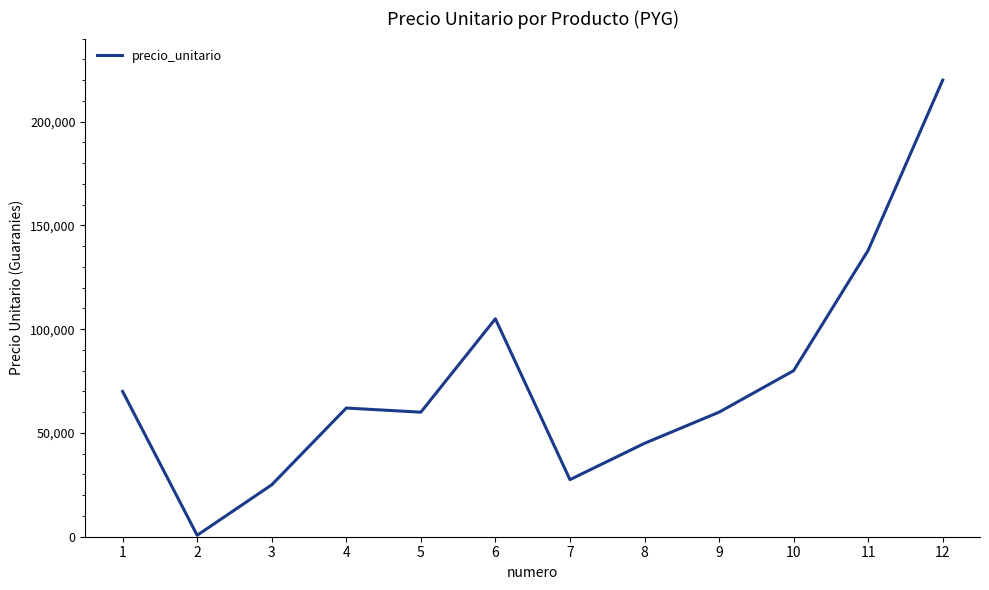

What is the change in value from 1 to 6?

+35000